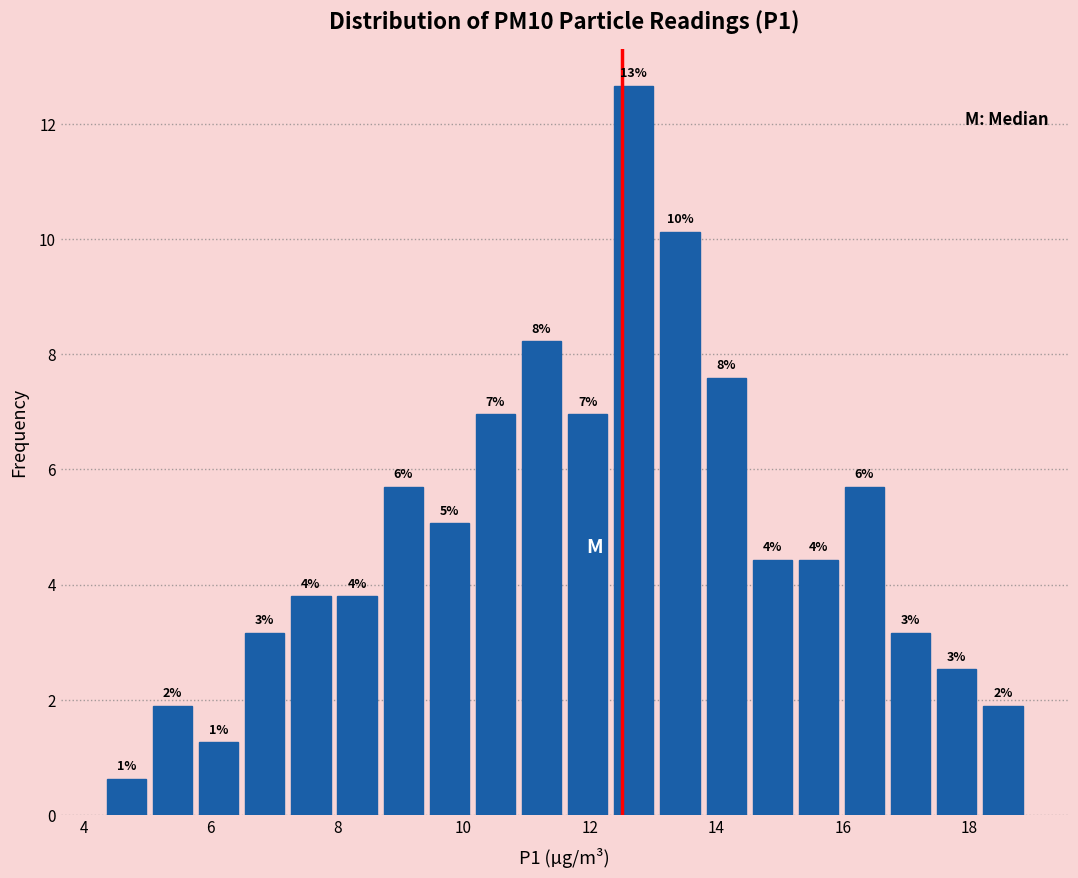

Around what value on the x-axis is the tallest bar? Give the approximate position of its centre, as read against the axis.

12.6